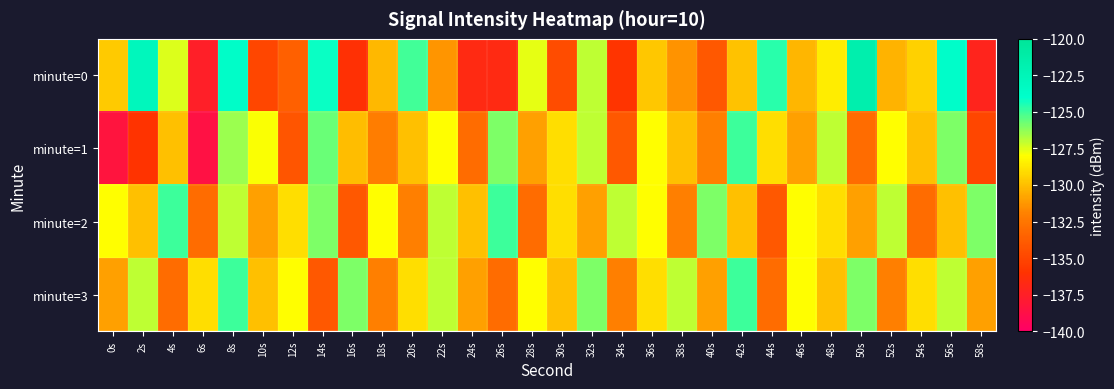

Which series changed the most between 18s and 46s?

minute=3